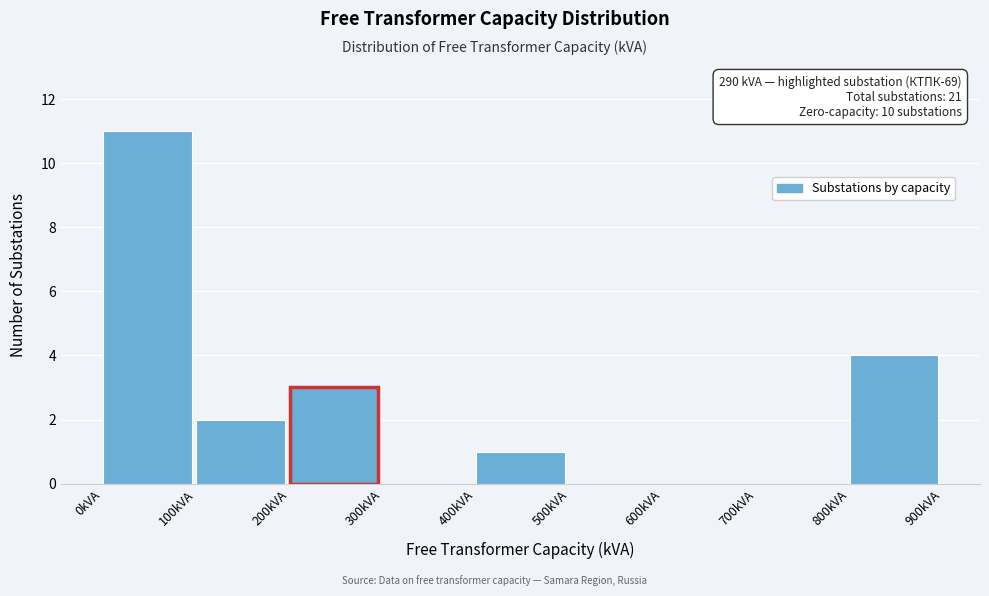

Which range on the x-axis has the tallest bar?

0 to 100